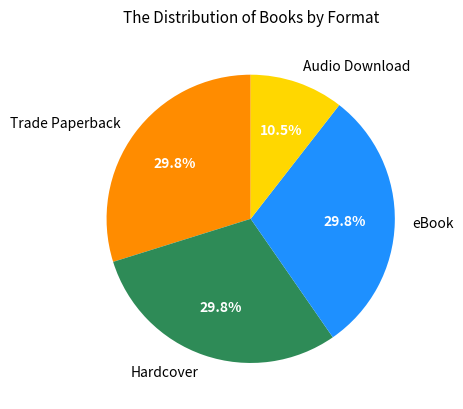

What percentage is the Hardcover slice, to the nearest percent?

30%